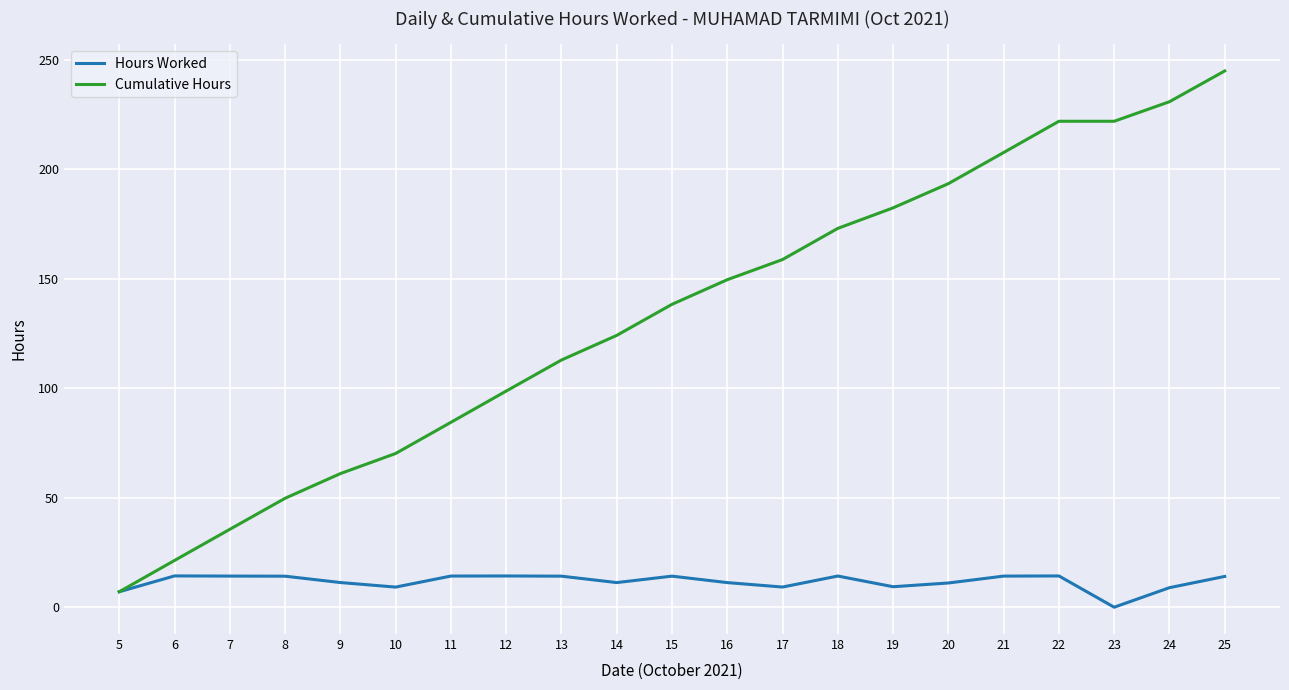

What is the sum of the Hours Worked values at 6 and 13?

28.5